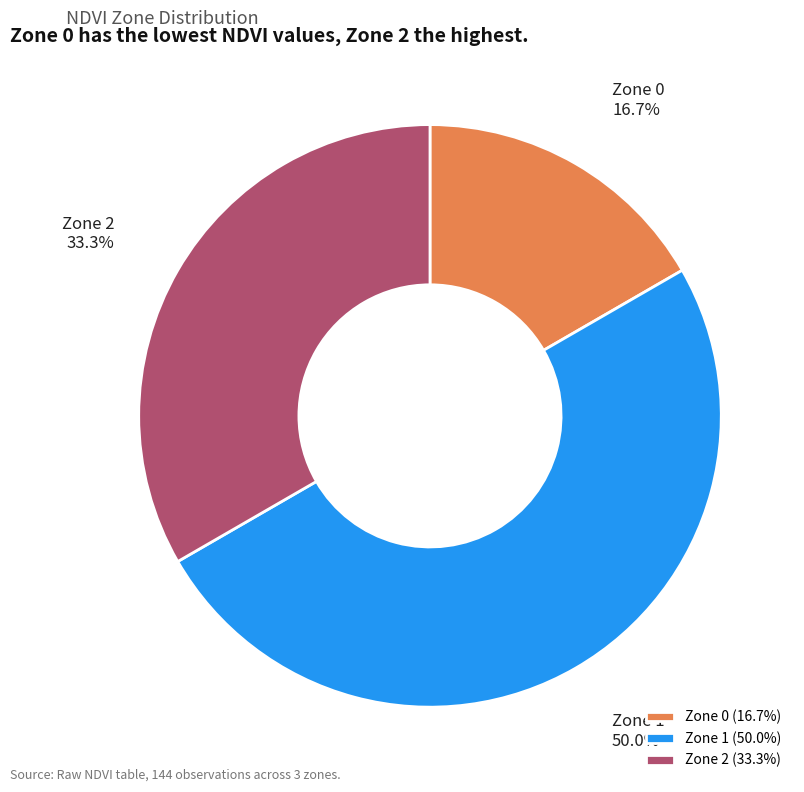

Which category has the smallest portion of the pie?

Zone 0